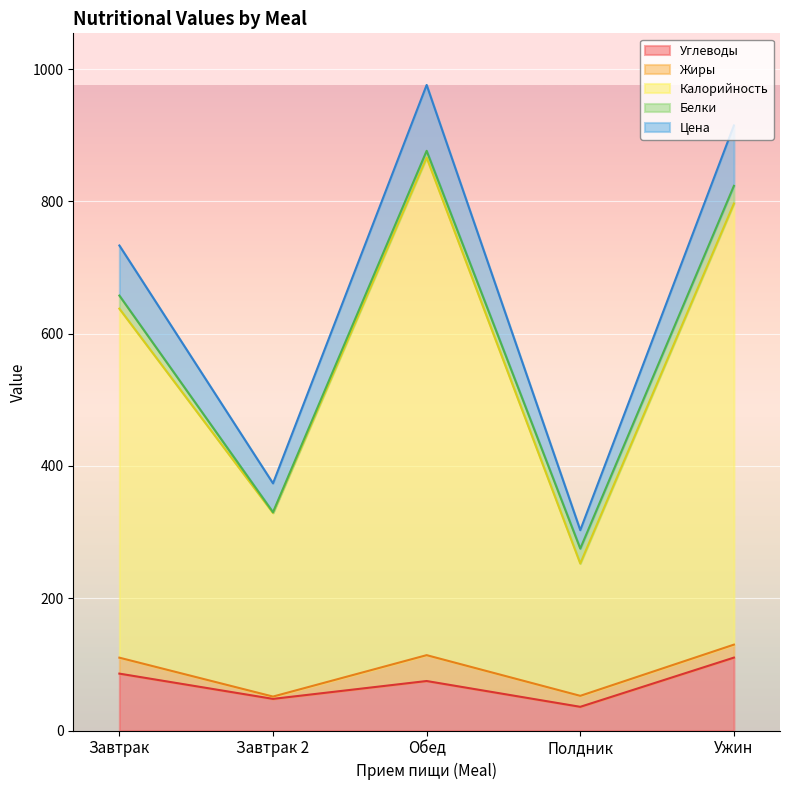

True or false: Углеводы and Калорийность intersect in this chart.

False